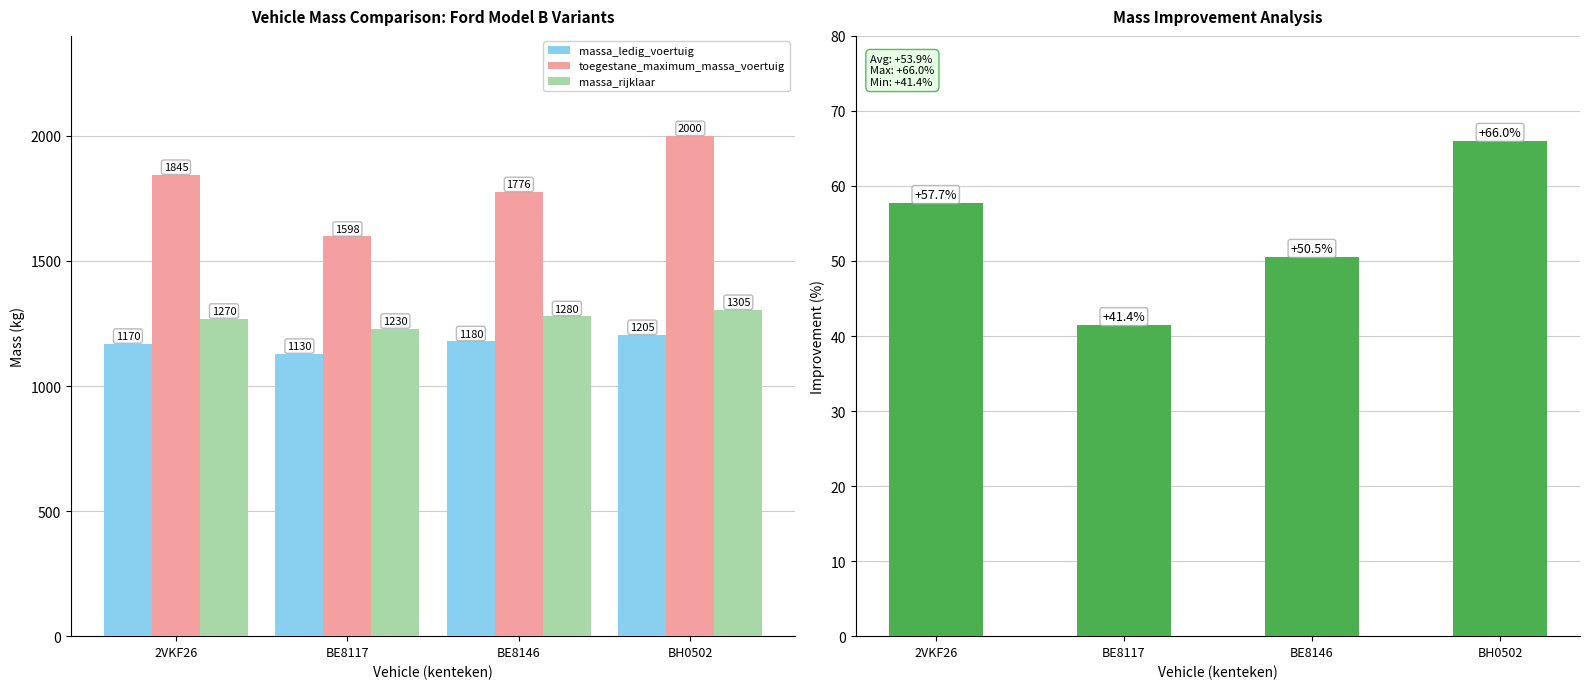

Which series has the largest range (max minus min)?

toegestane_maximum_massa_voertuig